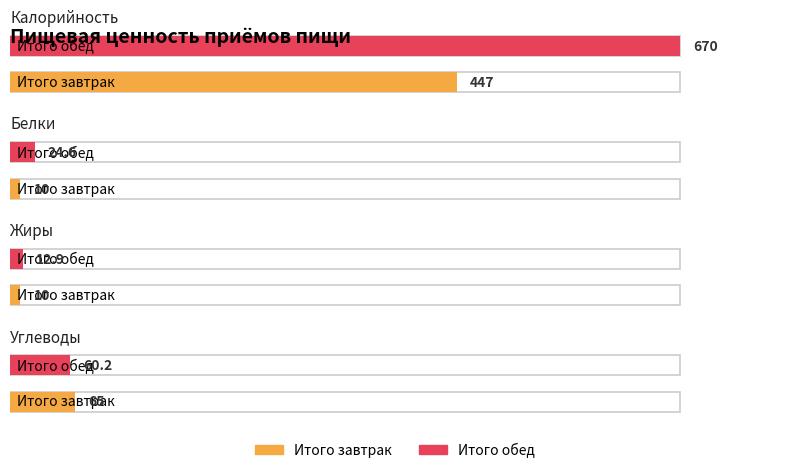

How many Жиры values are between 10 and 12?

1